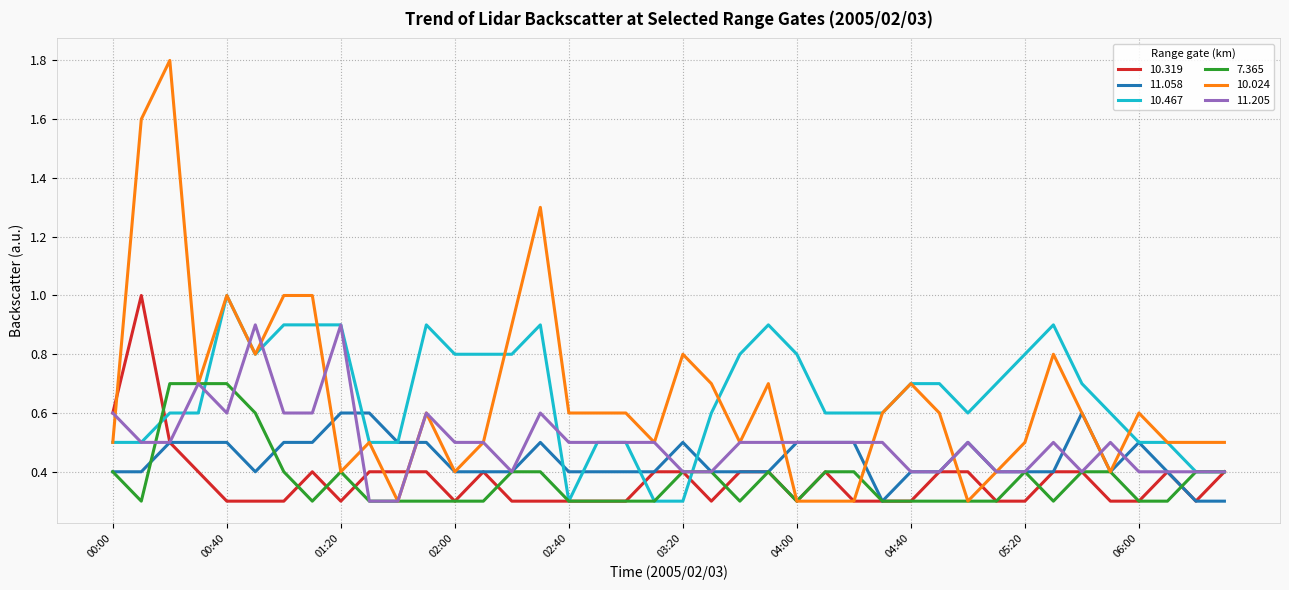

What are all the series names shown in the legend?

10.319, 11.058, 10.467, 7.365, 10.024, 11.205